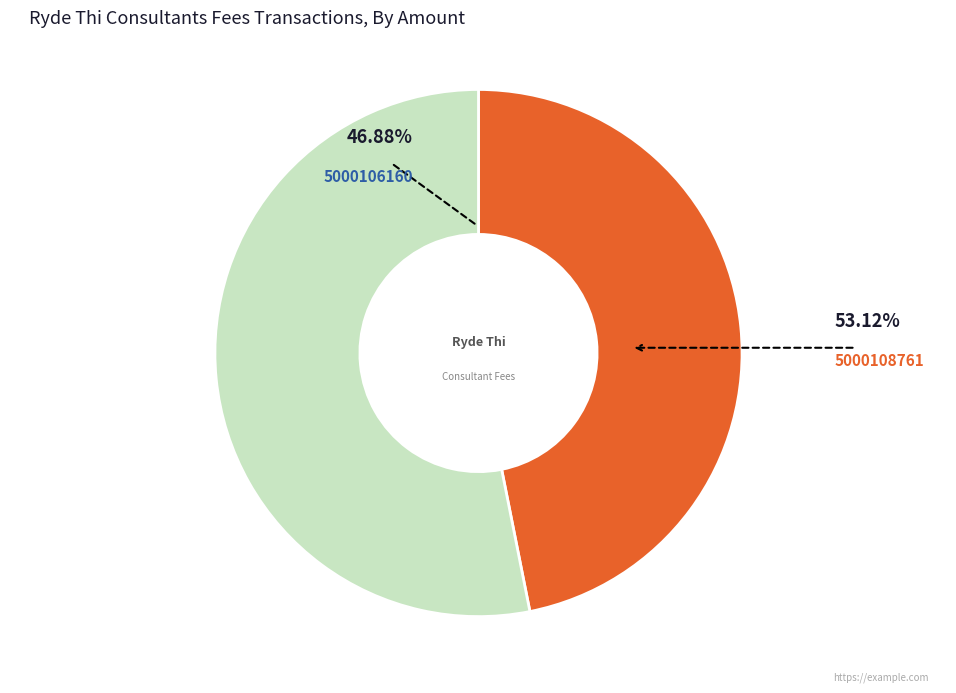

What percentage is the 5000108761 slice, to the nearest percent?

53%